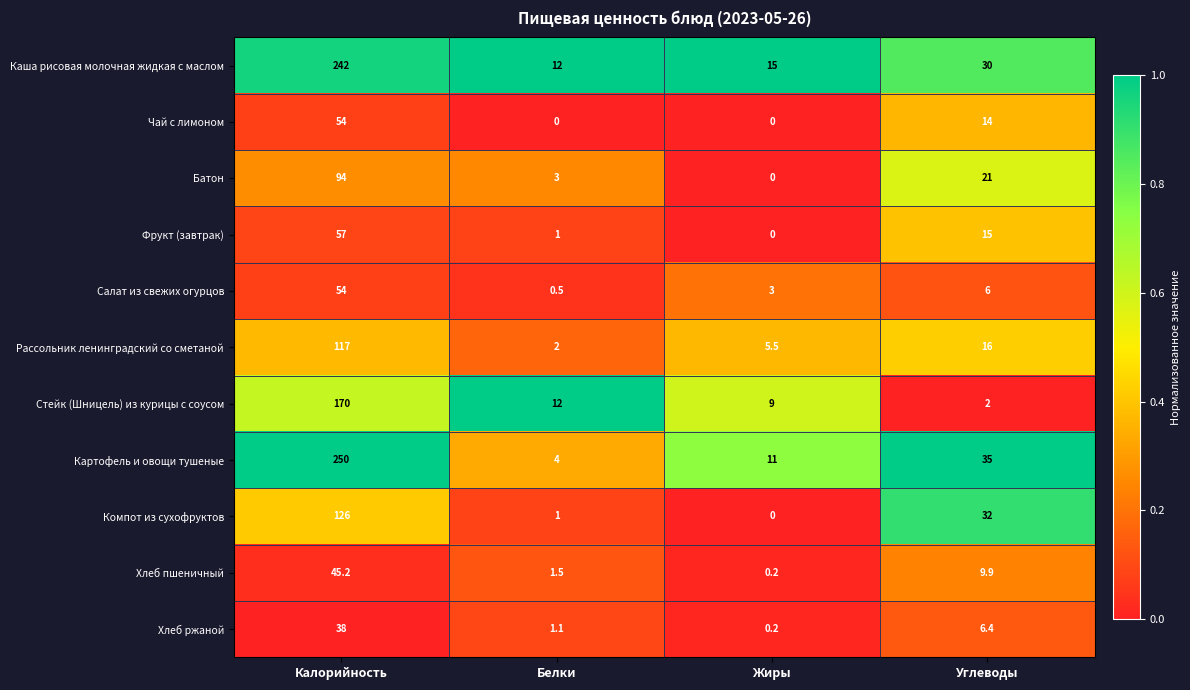

Where does the Компот из сухофруктов series first go above 32?

Калорийность